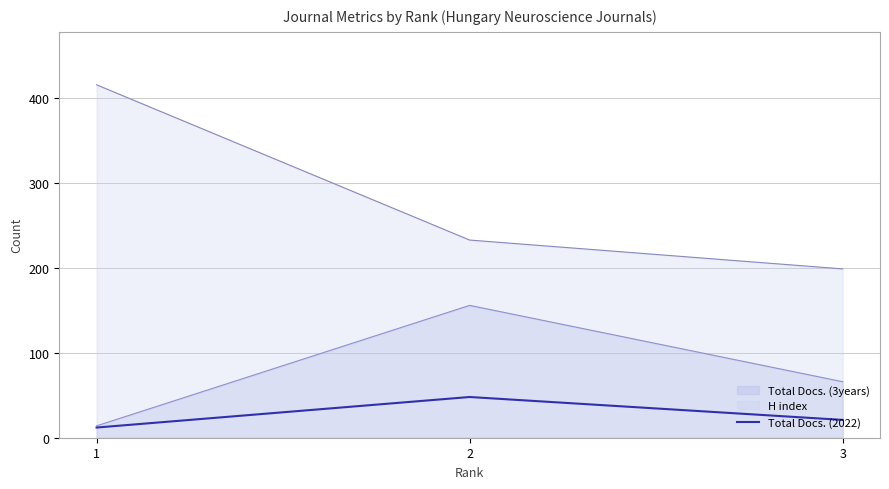

Rank the series at 3 from highest to lowest value.

H index, Total Docs. (3years), Total Docs. (2022)